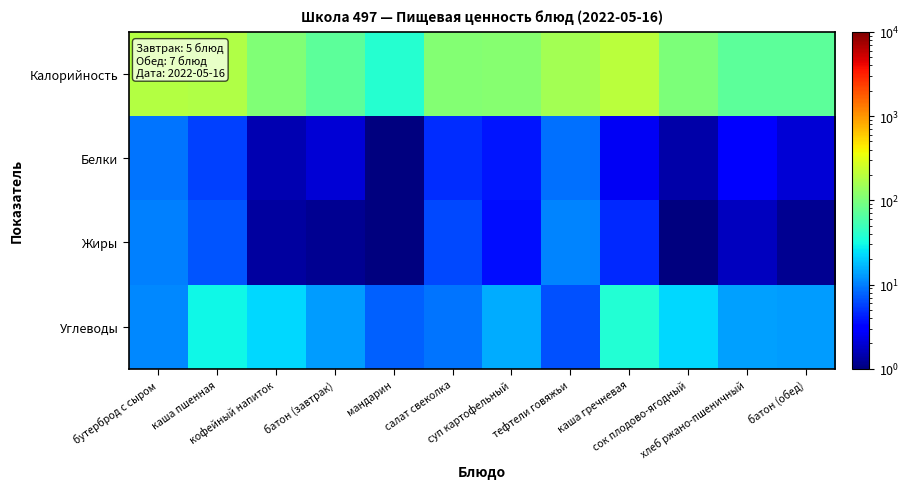

Which series has the widest spread of values?

Калорийность